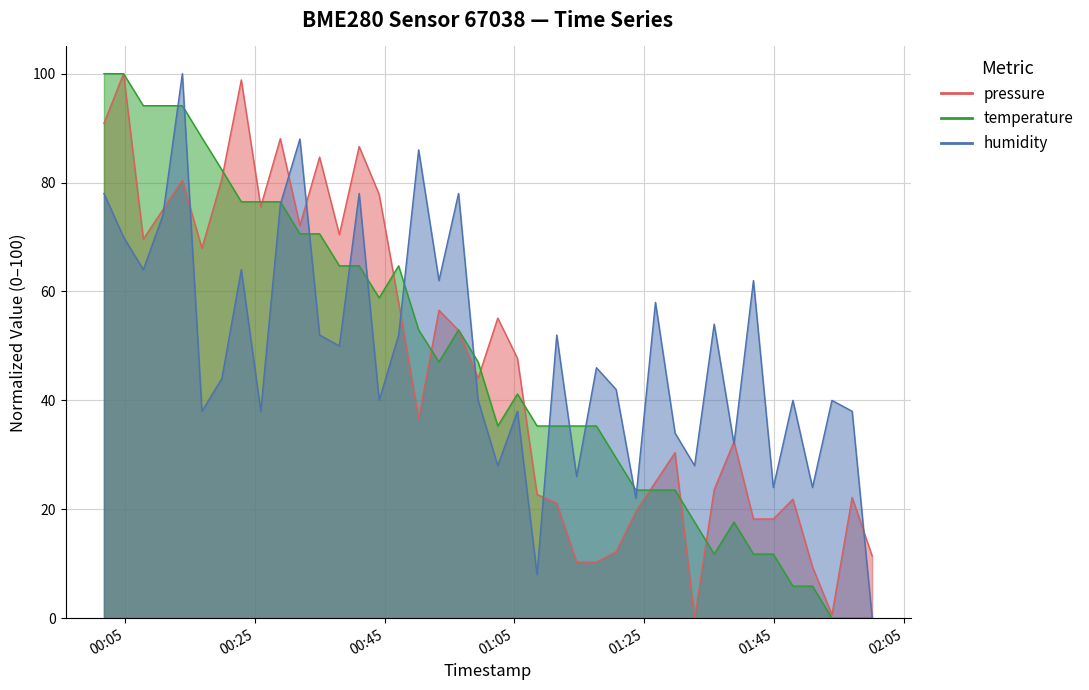

What are all the series names shown in the legend?

pressure, temperature, humidity